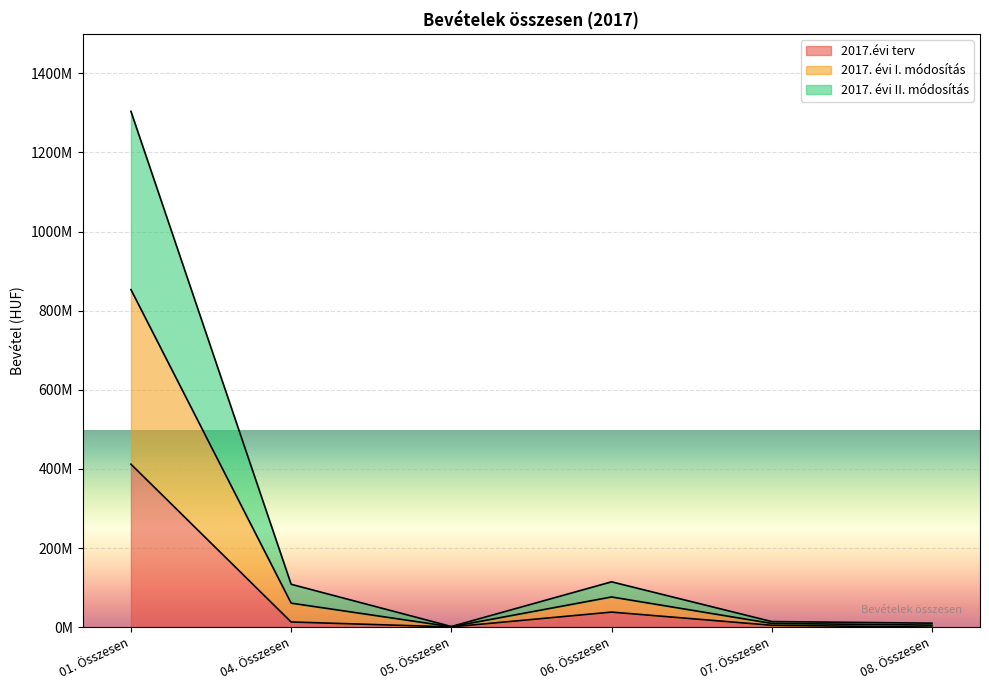

Does the chart display data point markers on the line(s)?

No